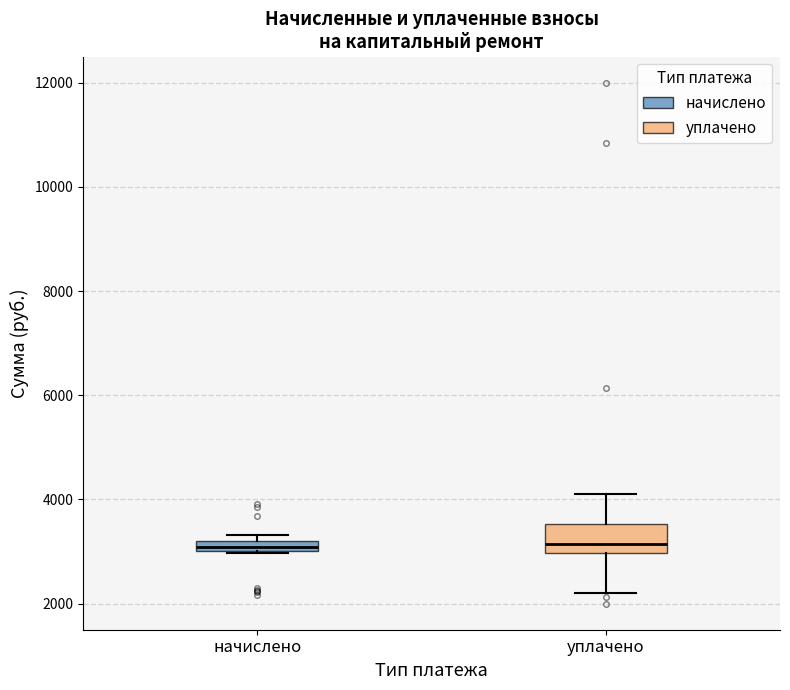

Which box is the tallest, from its lower edge to its upper edge?

уплачено